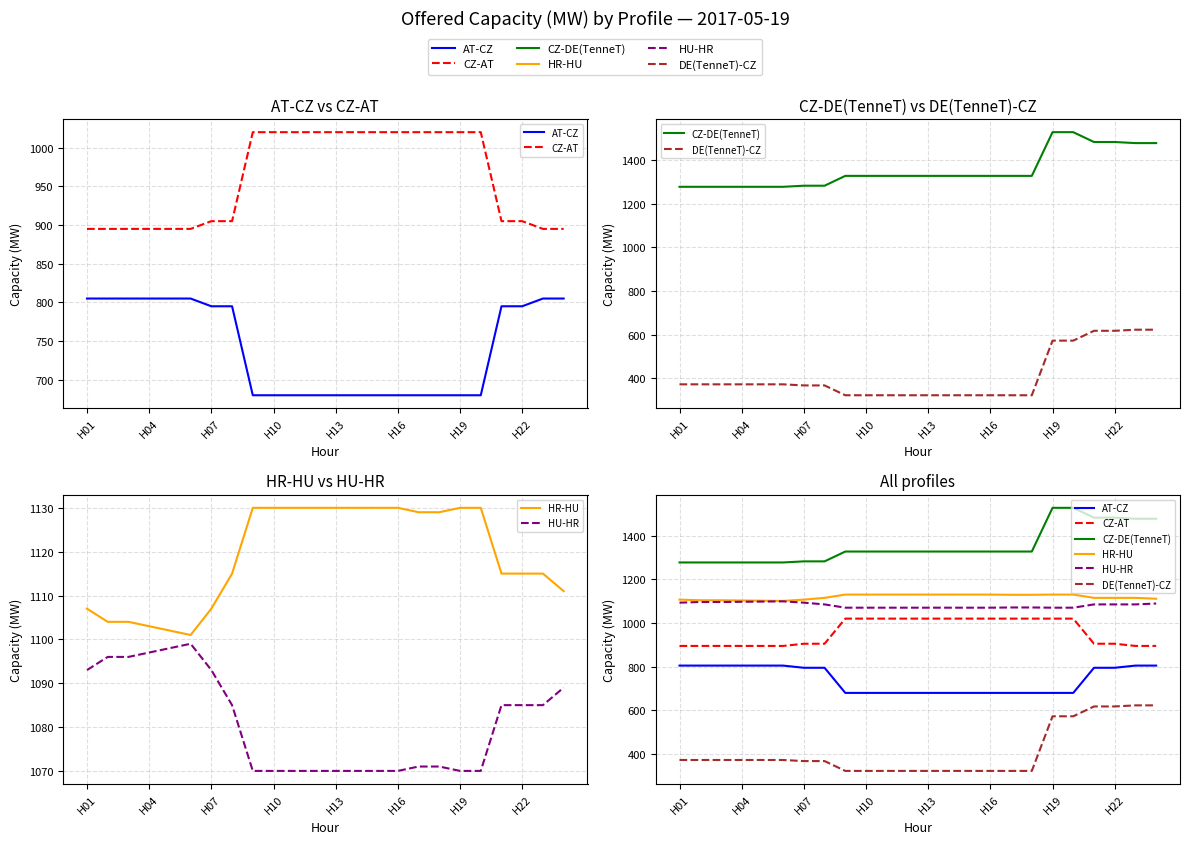

How many data points in AT-CZ are above 795?

8